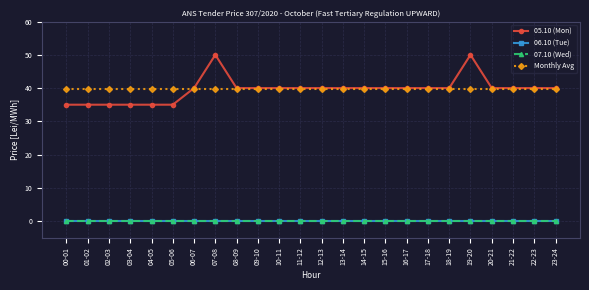

Does the chart have visible grid lines?

Yes